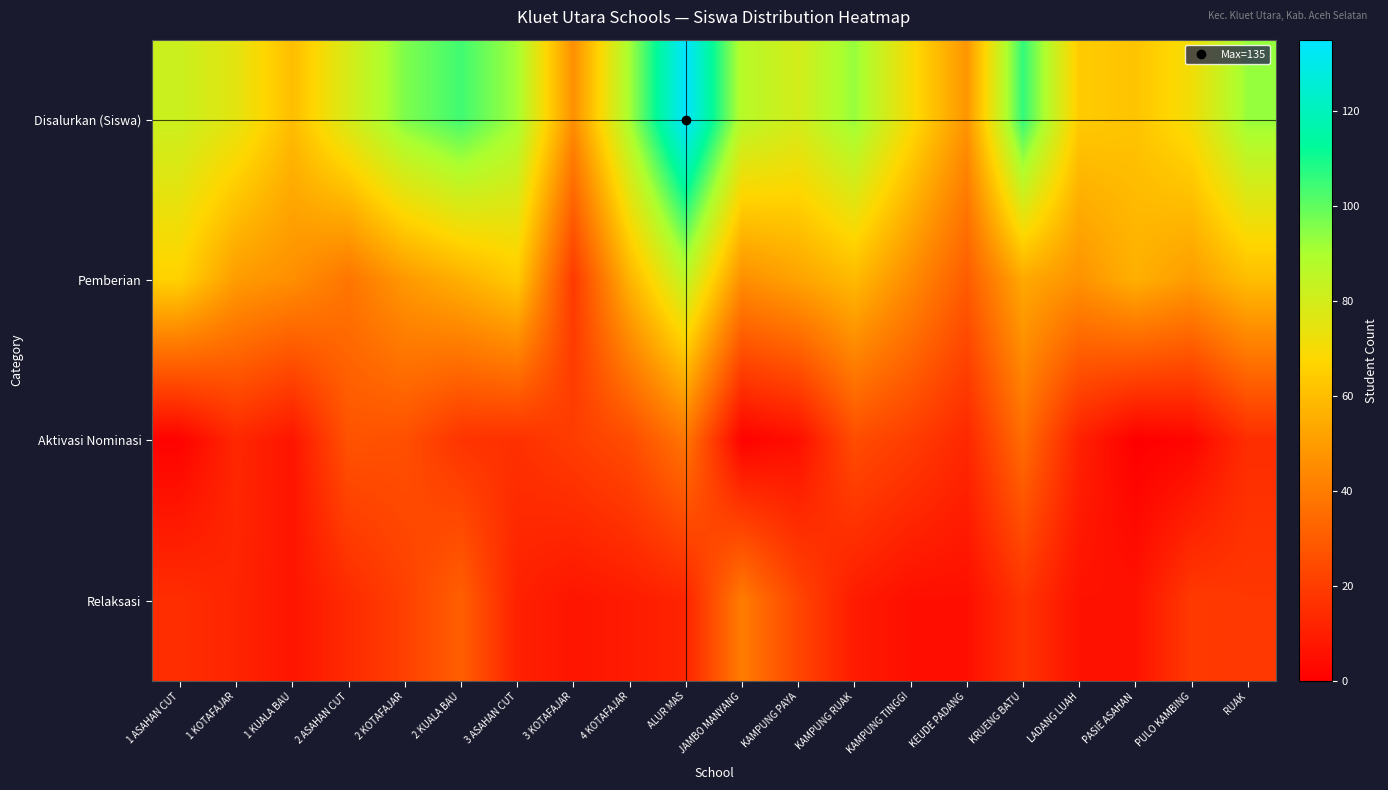

Which has a higher value, 2 ASAHAN CUT or 4 KOTAFAJAR?

4 KOTAFAJAR